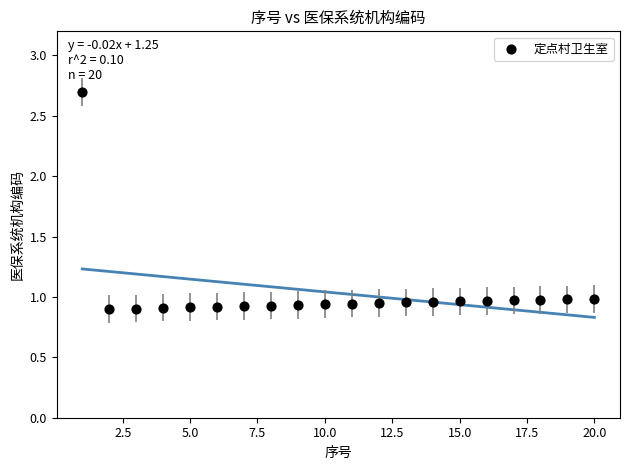

What is the range of Y values (max minus min)?

1.8